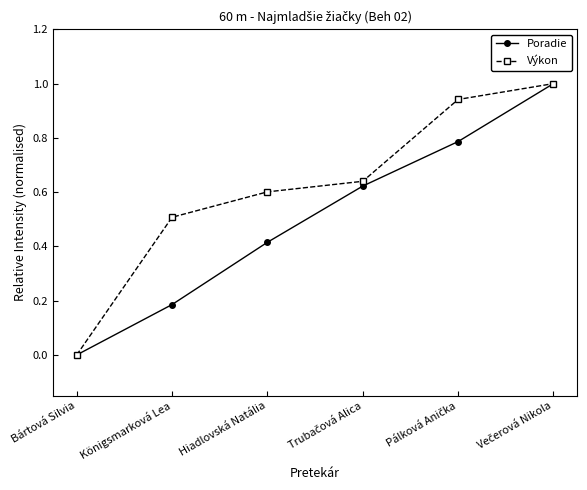

What are all the series names shown in the legend?

Poradie, Výkon